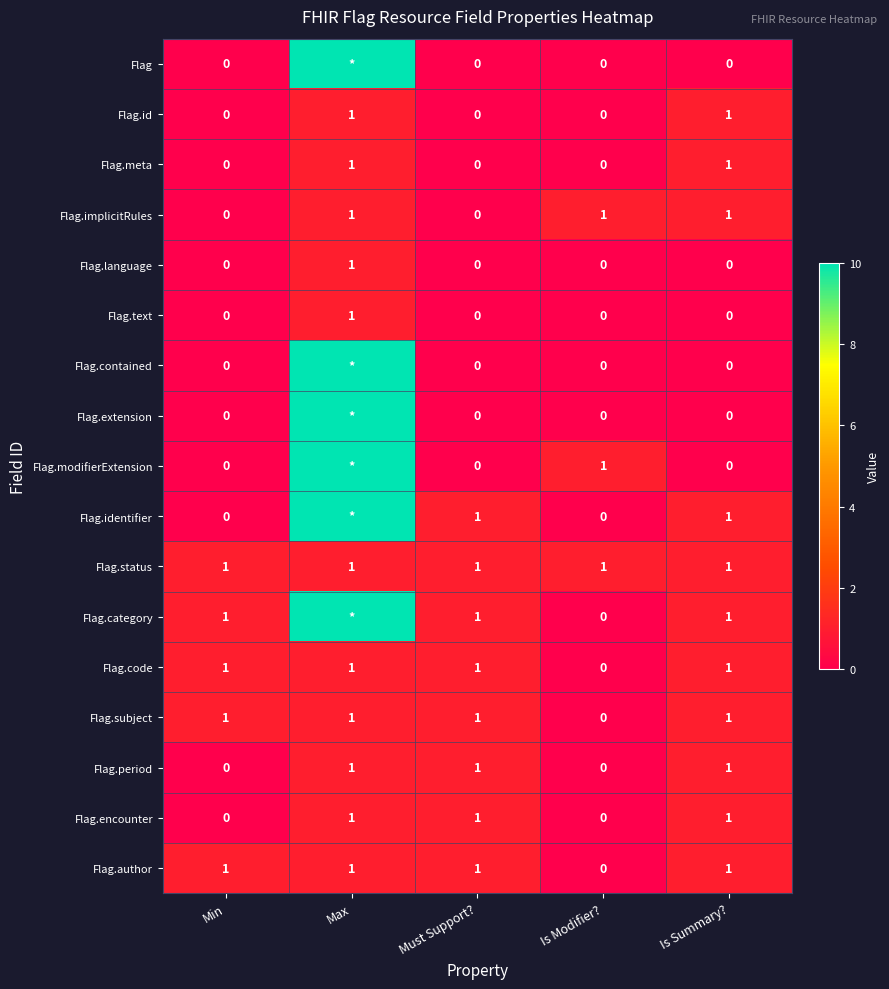

Which category has the lowest value in the Flag.author series?

Is Modifier?